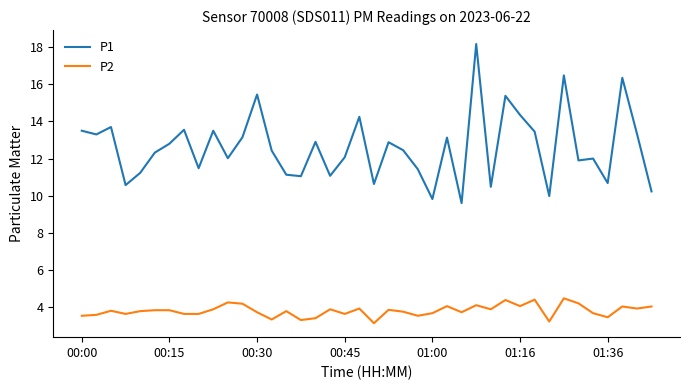

Which series has the widest spread of values?

P1